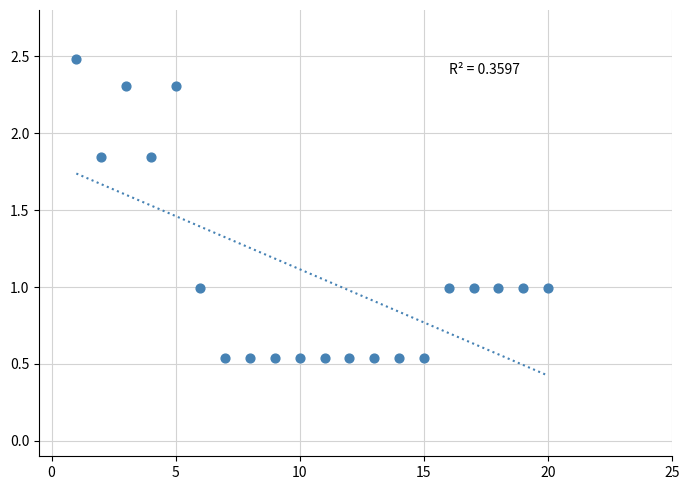

What is the range of Y values (max minus min)?

1.9